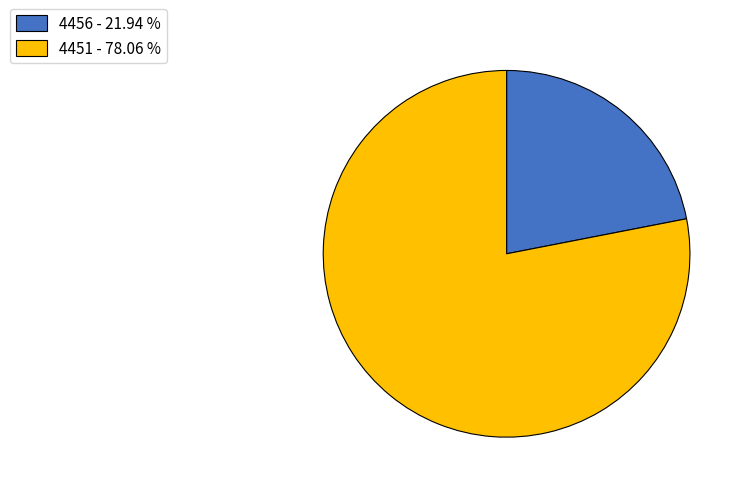

The 4451 slice represents 90% of the pie. True or false?

False